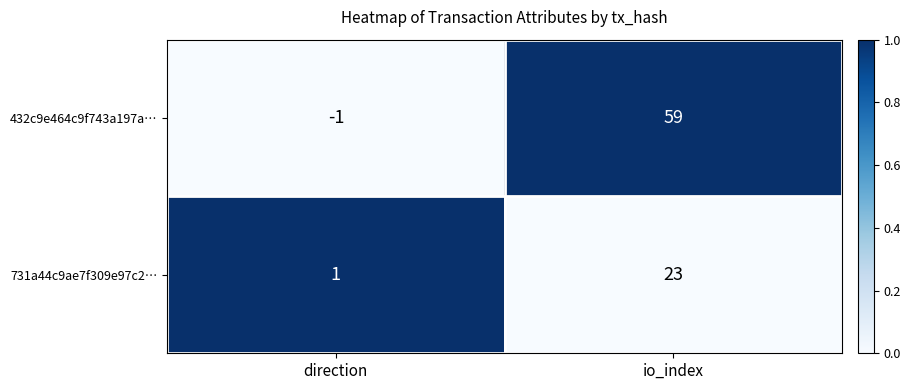

Which category has the lowest value across all series?

direction